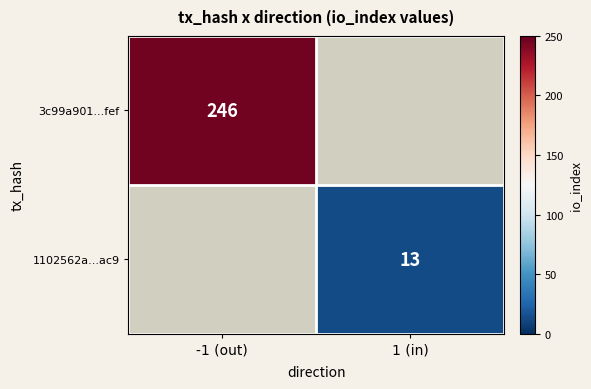

The 3c99a901...fef series shows 246 at -1 (out). True or false?

True